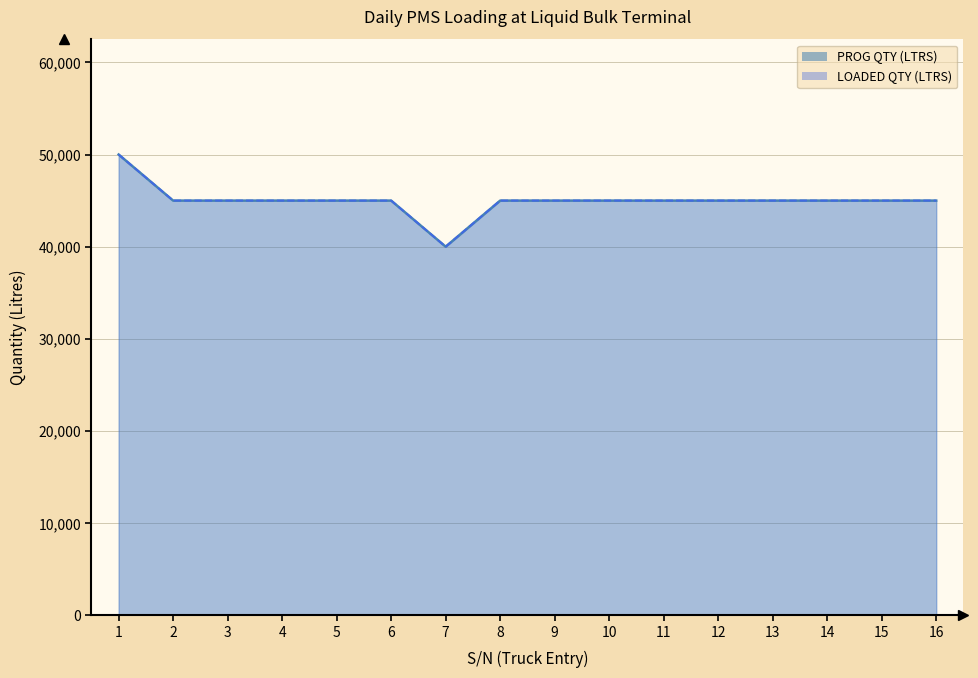

Reading left to right, transcribe all the data shown in this chart.

PROG QTY (LTRS): 50000	45000	45000	45000	45000	45000	40000	45000	45000	45000	45000	45000	45000	45000	45000	45000
LOADED QTY (LTRS): 50000	45000	45000	45000	45000	45000	40000	45000	45000	45000	45000	45000	45000	45000	45000	45000